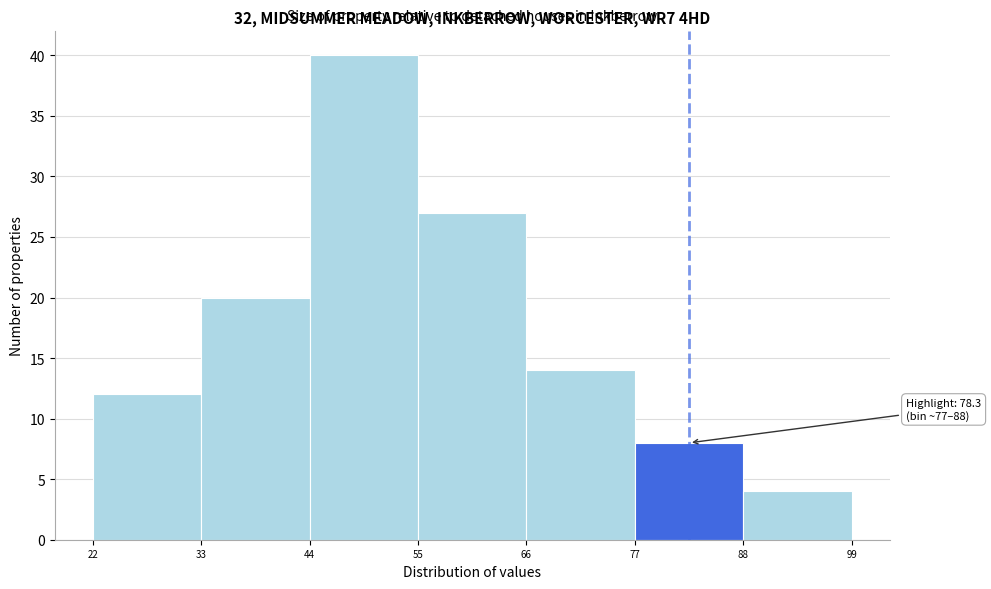

Which range on the x-axis has the tallest bar?

44 to 55